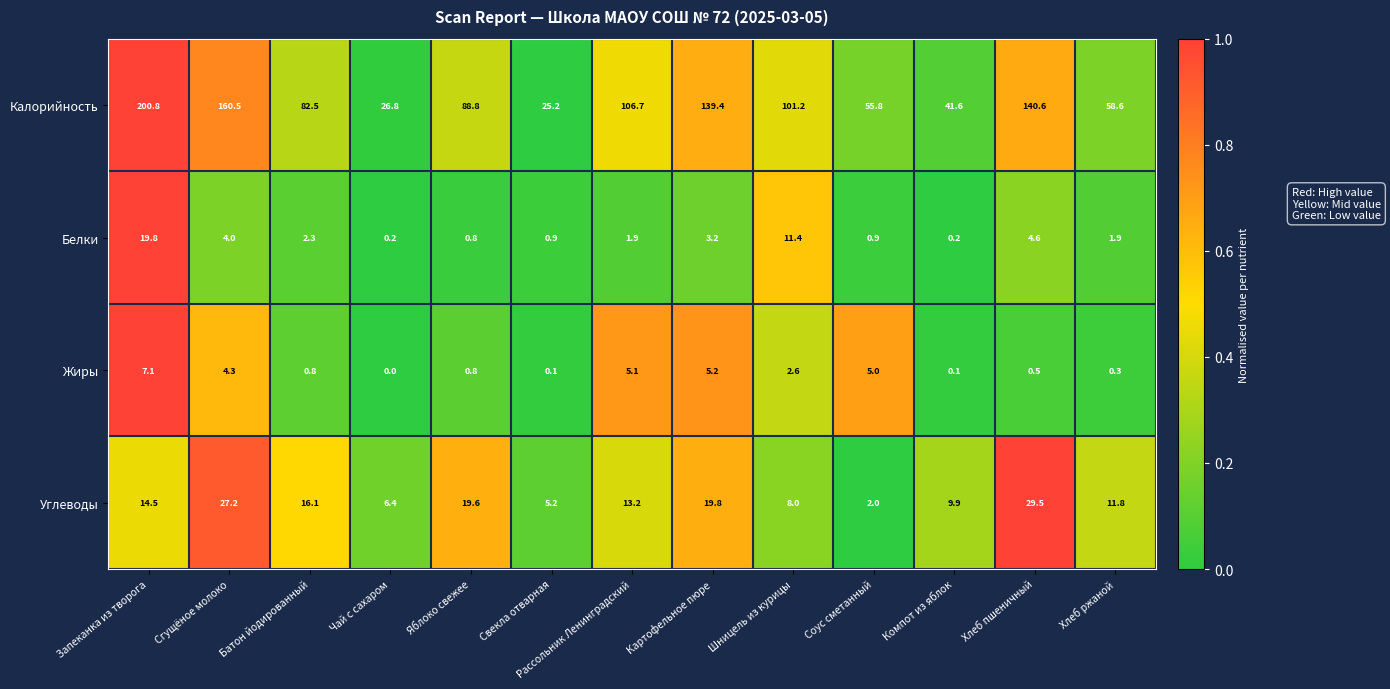

At how many categories does at least one series exceed 0?

13